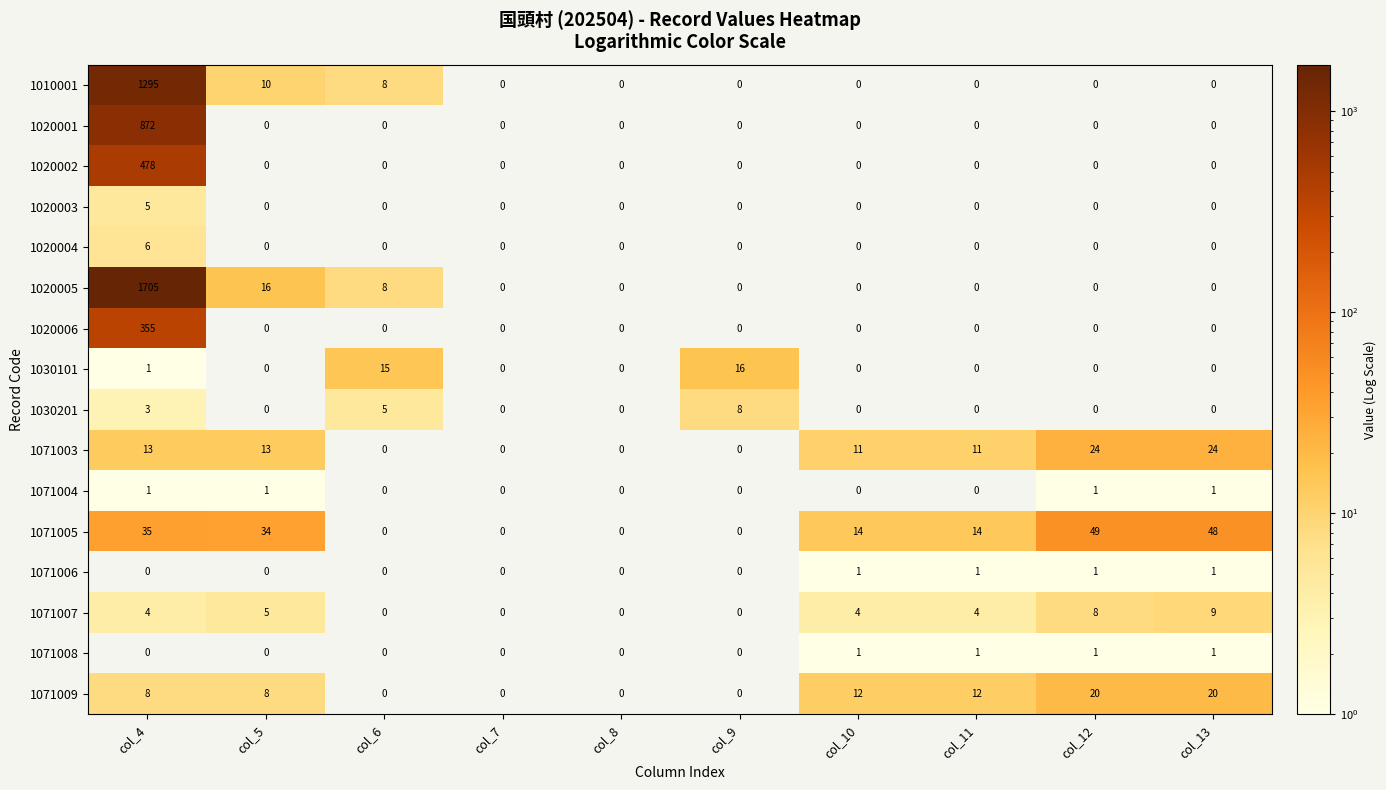

What is the minimum value shown in the chart?

1.0